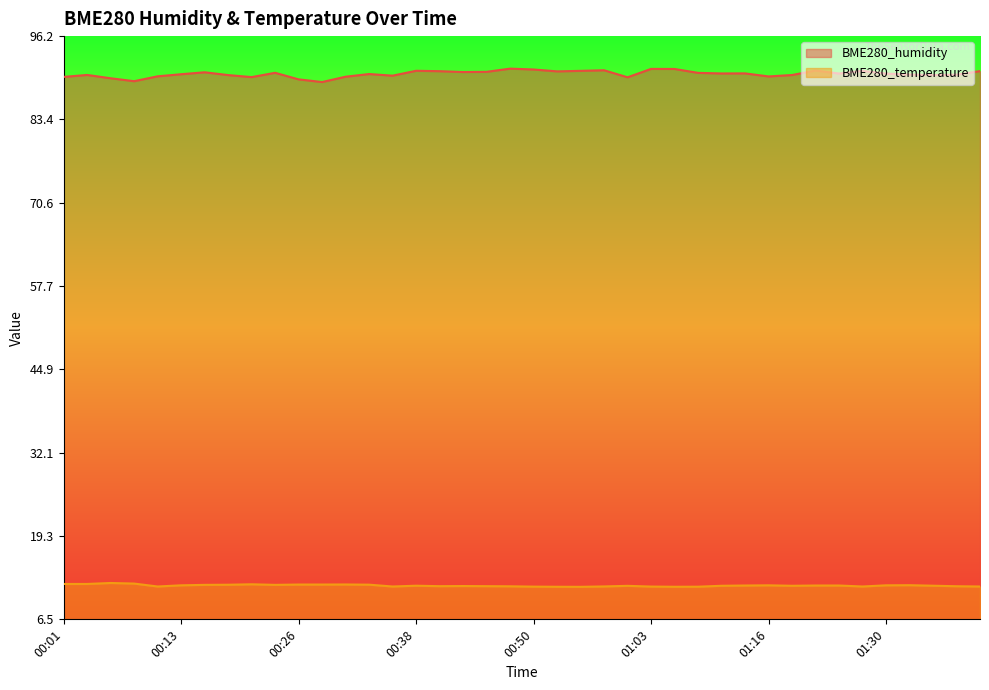

Reading left to right, transcribe all the data shown in this chart.

BME280_humidity: 00:01=89.9	00:03=90.2	00:06=89.7	00:08=89.2	00:11=90.0	00:13=90.3	00:16=90.6	00:18=90.2	00:21=89.9	00:23=90.5	00:26=89.5	00:28=89.1	00:31=89.9	00:33=90.3	00:36=90.1	00:38=90.8	00:40=90.8	00:43=90.7	00:46=90.7	00:48=91.2	00:50=91.0	00:53=90.8	00:55=90.8	00:58=90.9	01:00=89.8	01:03=91.1	01:05=91.1	01:08=90.5	01:11=90.4	01:13=90.4	01:16=90.0	01:19=90.2	01:21=90.9	01:24=90.4	01:27=90.8	01:30=90.4	01:32=90.3	01:35=90.2	01:37=90.2	01:40=90.8
BME280_temperature: 00:01=11.9	00:03=11.9	00:06=12.1	00:08=12.0	00:11=11.6	00:13=11.7	00:16=11.8	00:18=11.8	00:21=11.9	00:23=11.8	00:26=11.9	00:28=11.9	00:31=11.9	00:33=11.8	00:36=11.6	00:38=11.7	00:40=11.6	00:43=11.6	00:46=11.6	00:48=11.6	00:50=11.5	00:53=11.5	00:55=11.5	00:58=11.6	01:00=11.7	01:03=11.6	01:05=11.5	01:08=11.5	01:11=11.7	01:13=11.7	01:16=11.7	01:19=11.7	01:21=11.7	01:24=11.7	01:27=11.6	01:30=11.7	01:32=11.8	01:35=11.7	01:37=11.6	01:40=11.6